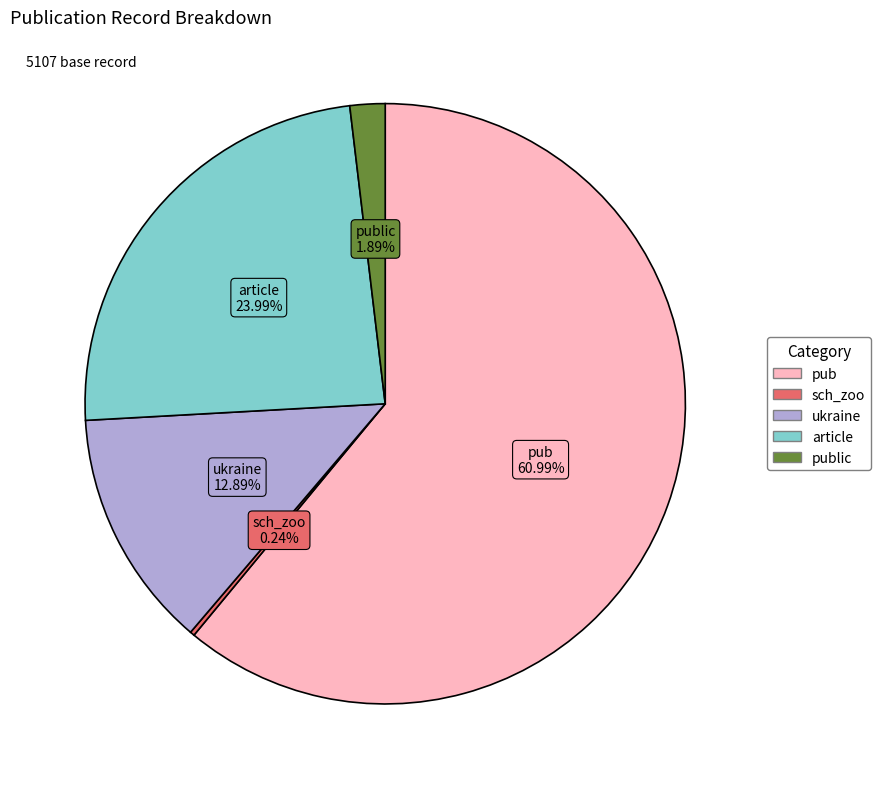

Is there a majority slice in this chart?

Yes